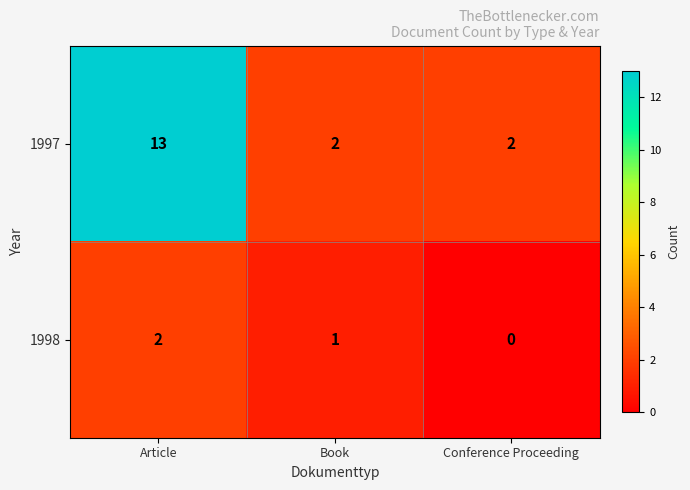

Which series has the widest spread of values?

1997